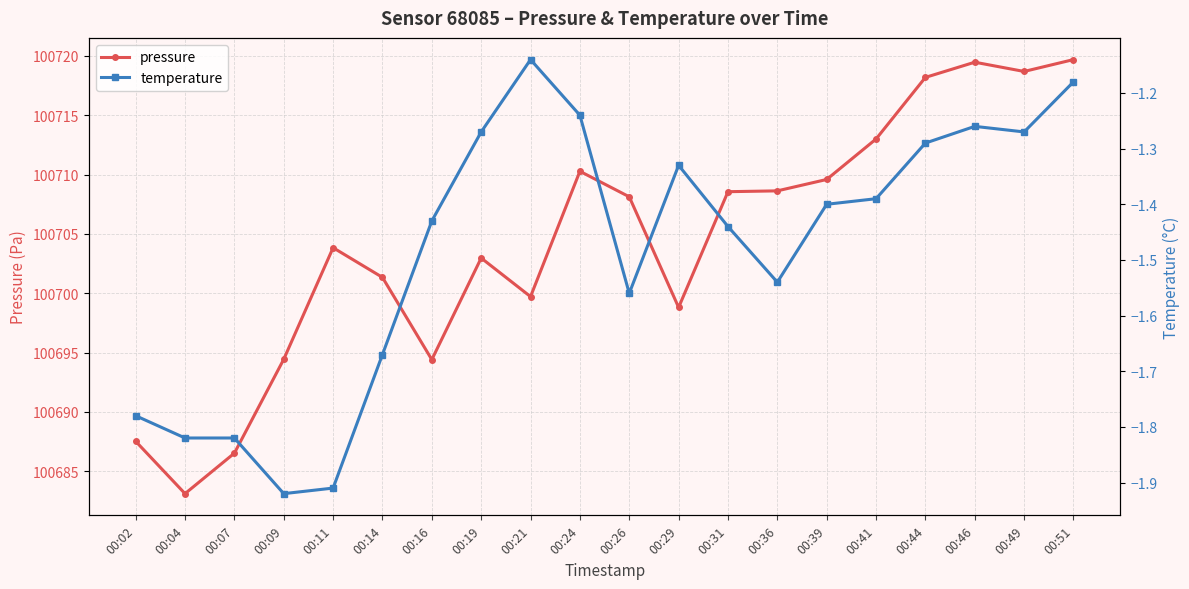

Between 00:21 and 00:41, which series saw the biggest shift?

pressure